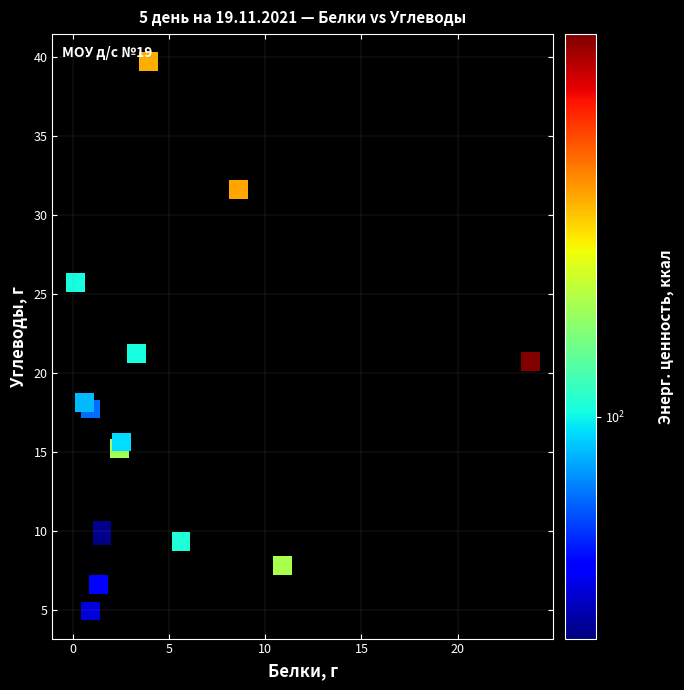

What Y value in the scatter plot is closest to 22?

21.2